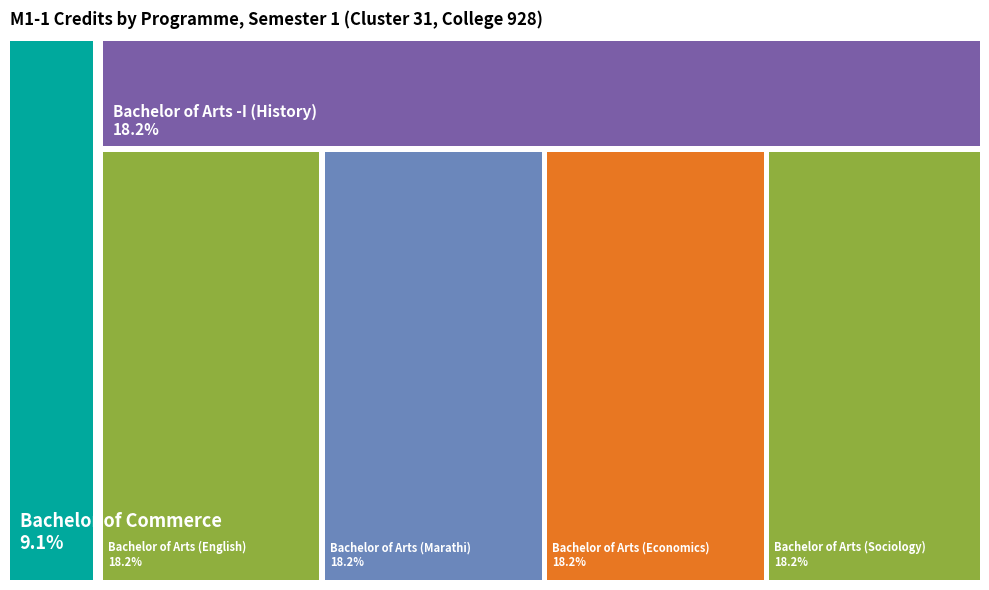

How many slices are in this pie chart?

6